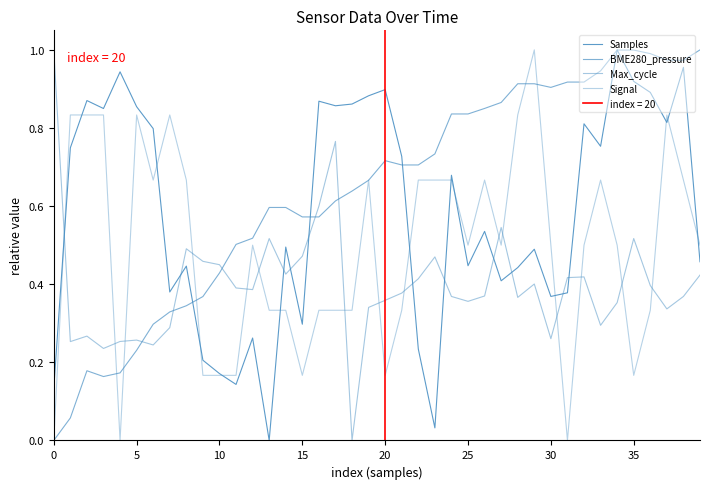

Is this an area chart (filled region under the line)?

No